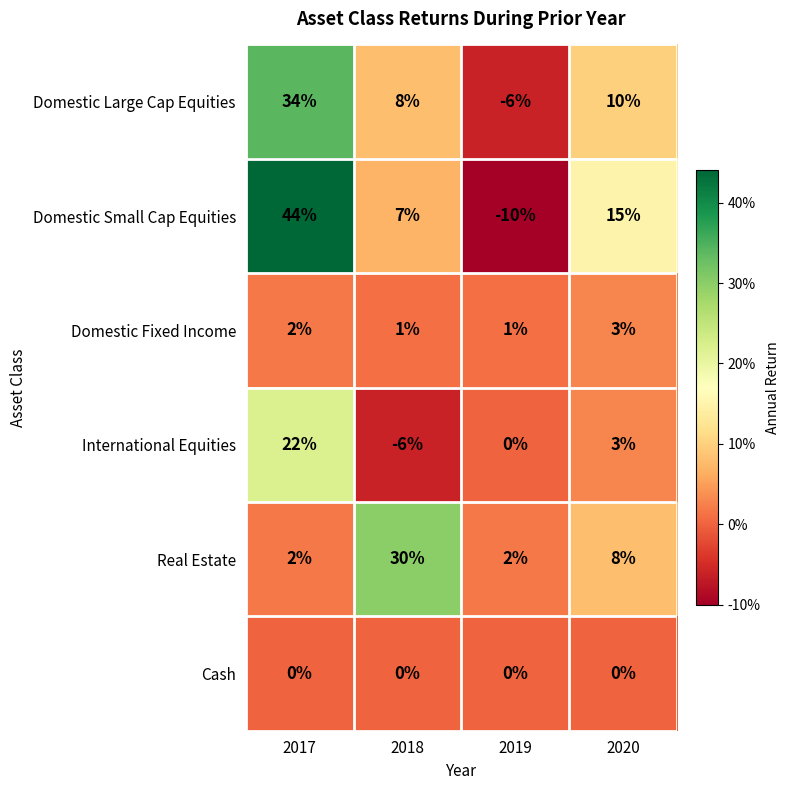

Reading left to right, transcribe all the data shown in this chart.

Domestic Large Cap Equities: 2017=34	2018=8	2019=-6	2020=10
Domestic Small Cap Equities: 2017=44	2018=7	2019=-10	2020=15
Domestic Fixed Income: 2017=2	2018=1	2019=1	2020=3
International Equities: 2017=22	2018=-6	2019=0	2020=3
Real Estate: 2017=2	2018=30	2019=2	2020=8
Cash: 2017=0	2018=0	2019=0	2020=0